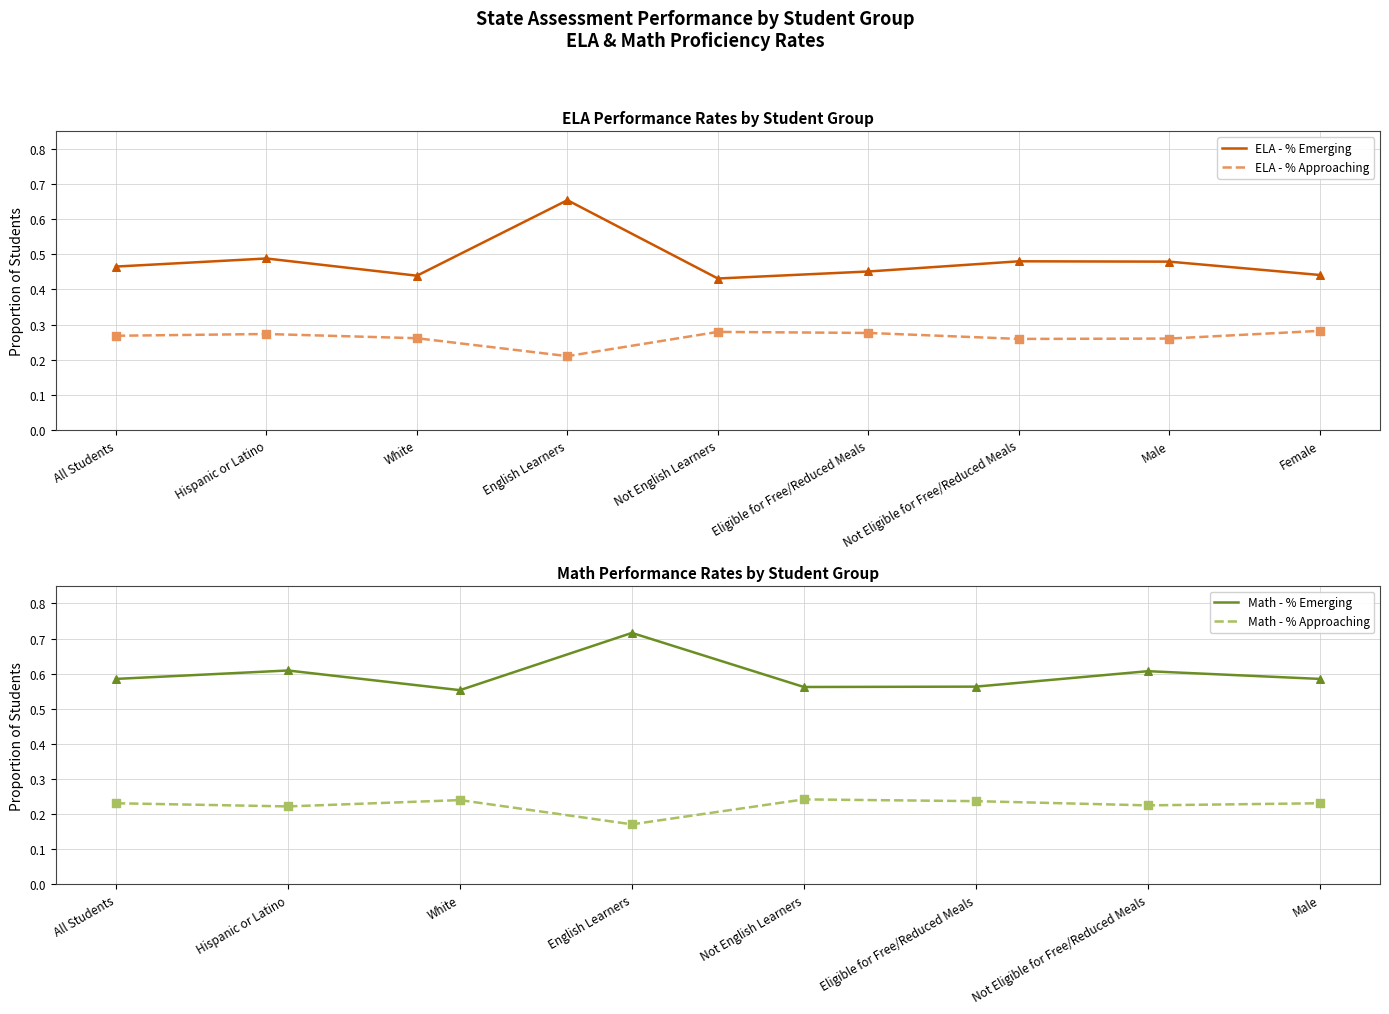

Which series has the largest Y range (max minus min)?

ELA - % Emerging